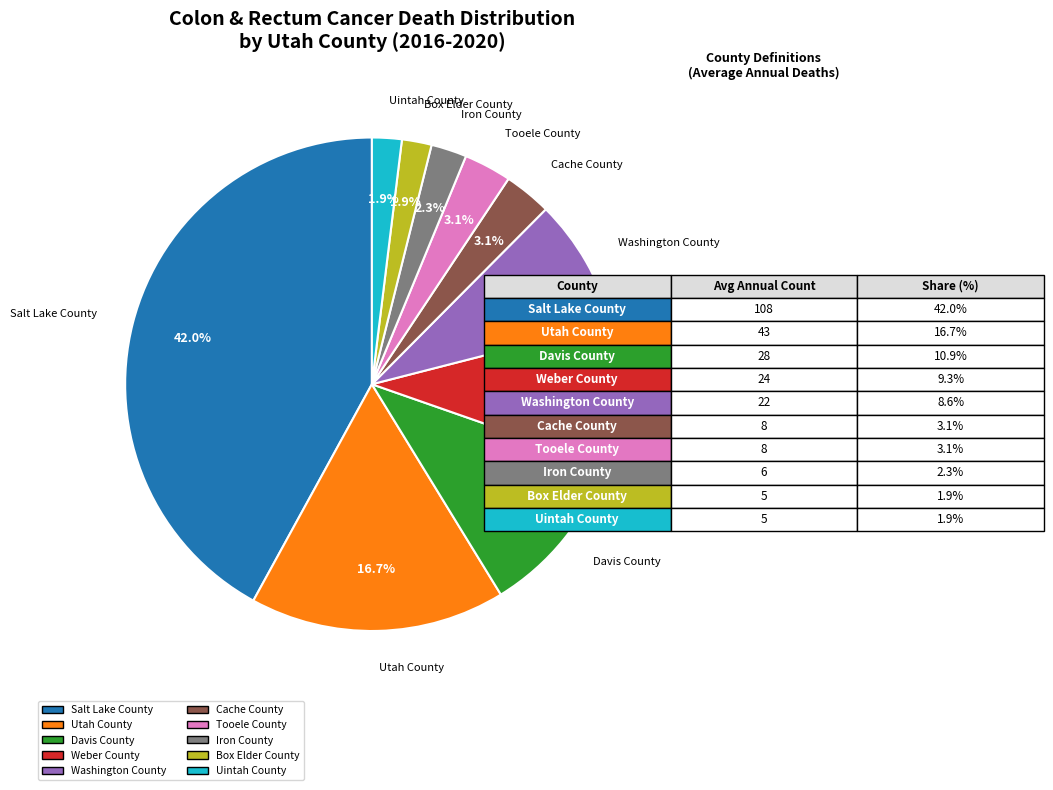

What is the total percentage of Washington County and Weber County?

17.9%